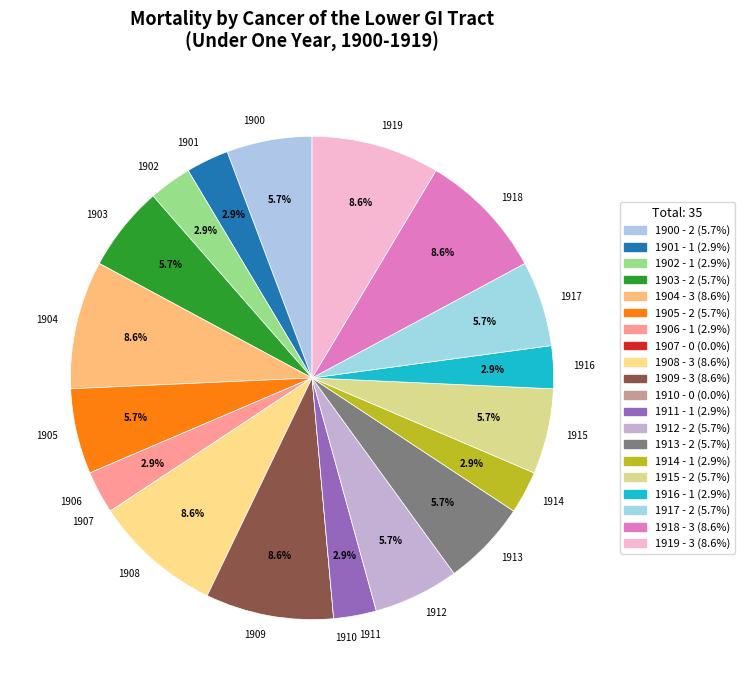

To the nearest percent, what is the combined percentage of 1902 and 1908?

11%